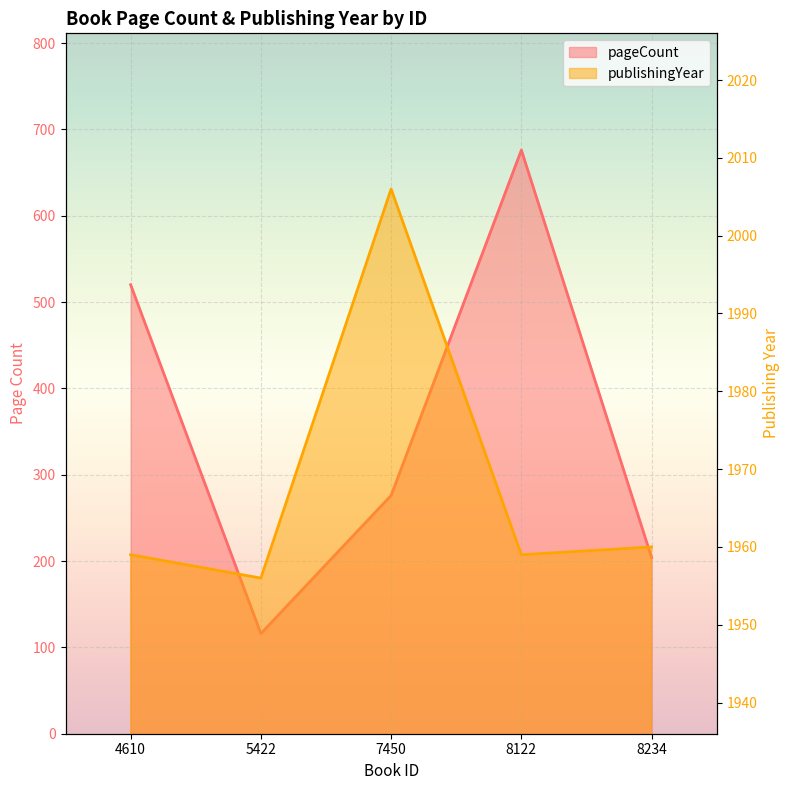

The publishingYear series shows 1371 at 8234. True or false?

False